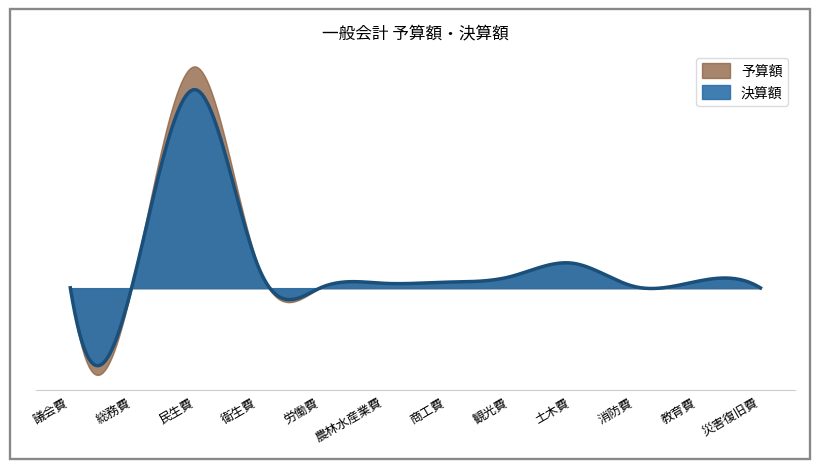

What is the label of the 9th point from the left?

土木費